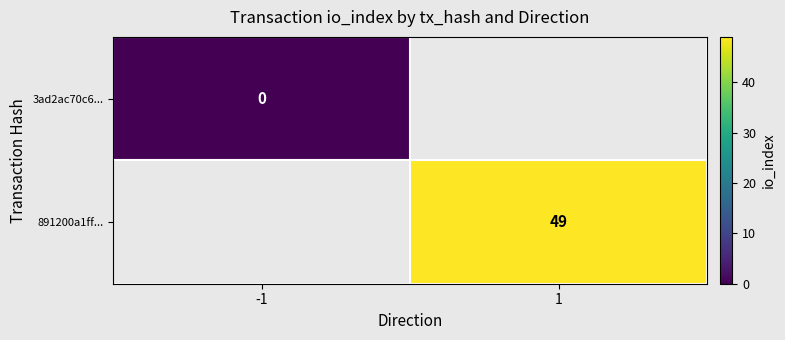

Is it true that 891200a1ff... equals 49 at 1?

True